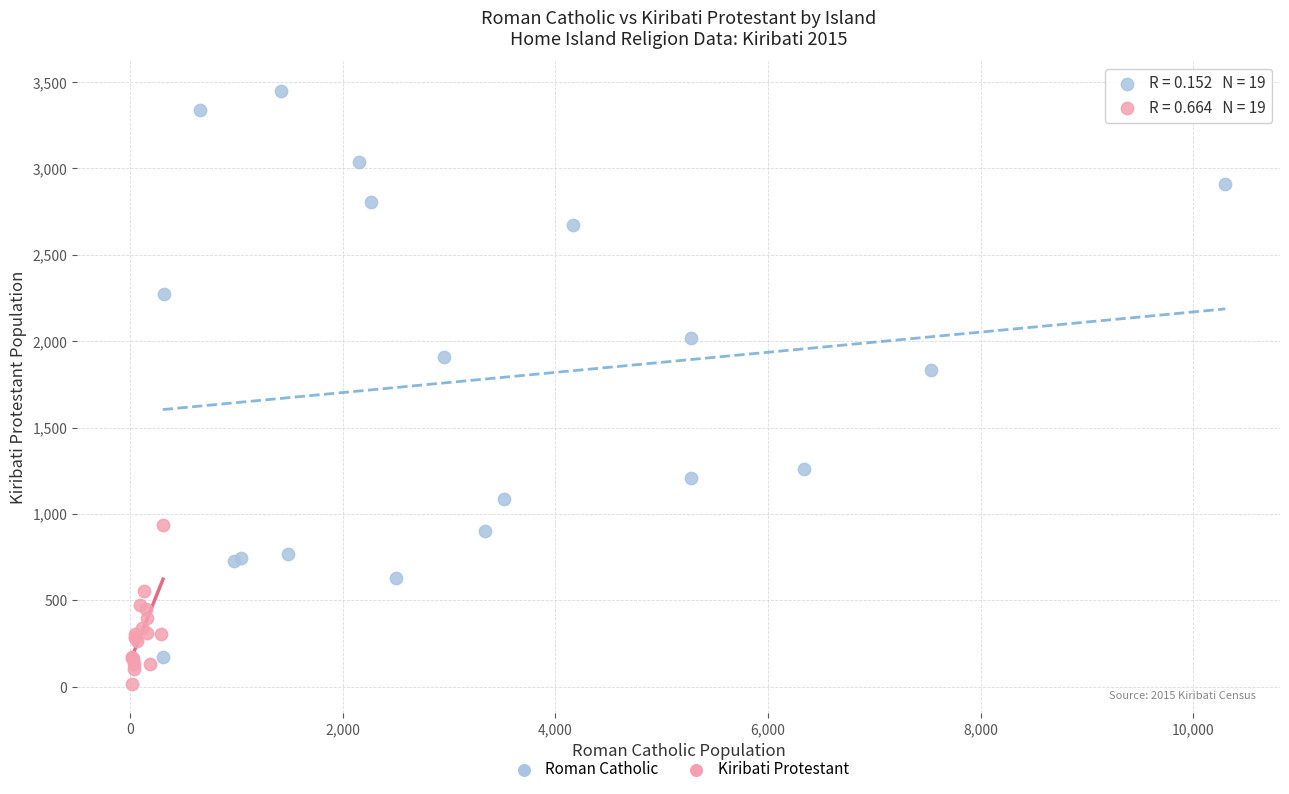

What are all the series names shown in the legend?

Roman Catholic, Kiribati Protestant